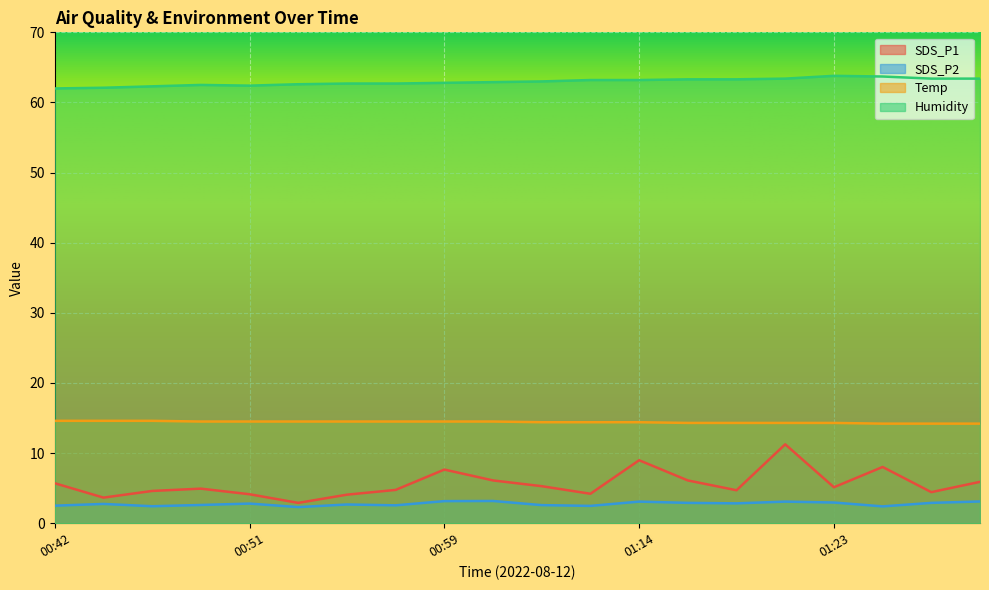

What is the difference between the SDS_P1 values at 00:57 and 01:29?

1.2